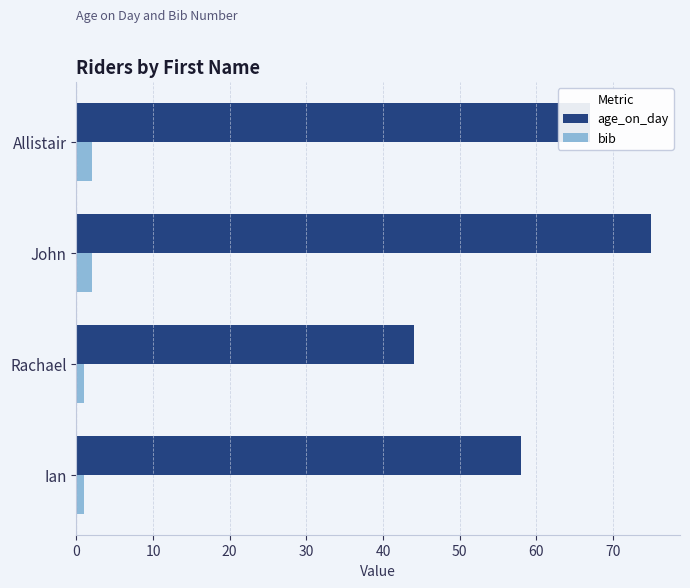

True or false: age_on_day has a value of 58 at Ian.

True